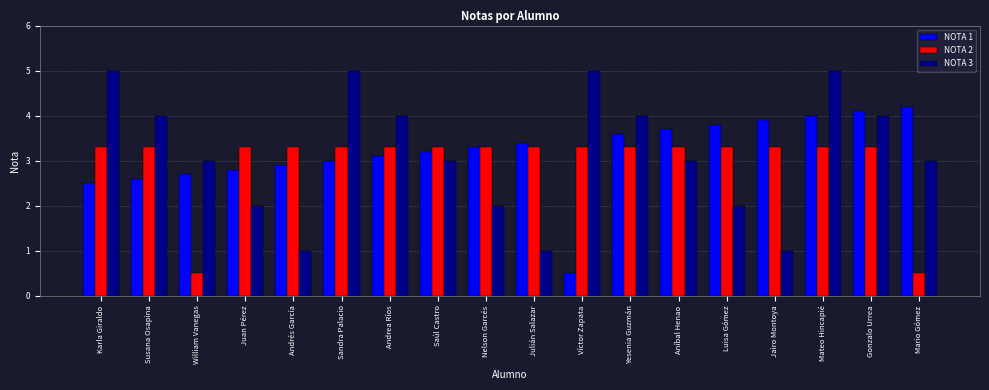

What is the spread (max minus min) of values at Yesenia Guzmán?

0.7